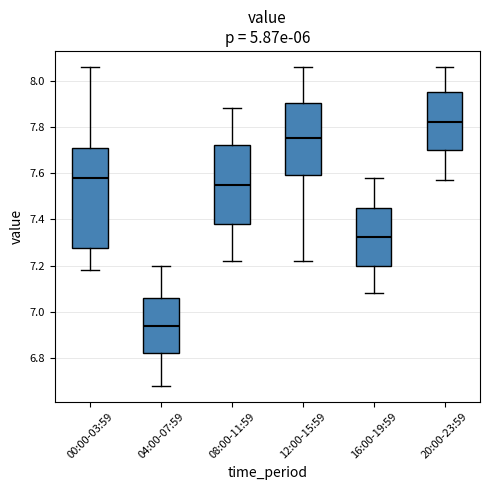

Reading left to right, transcribe this box plot: for each box, give where its median line is, the range the box spans, and where its two whiskers end, as read against the y-axis. The values are not printed on the chart, so give them approximately, as read against the axis.

00:00-03:59: median 7.58, box 7.28 to 7.72, whiskers 7.18 to 8.06
04:00-07:59: median 6.94, box 6.82 to 7.06, whiskers 6.68 to 7.20
08:00-11:59: median 7.56, box 7.38 to 7.72, whiskers 7.22 to 7.88
12:00-15:59: median 7.76, box 7.60 to 7.90, whiskers 7.22 to 8.06
16:00-19:59: median 7.32, box 7.20 to 7.46, whiskers 7.08 to 7.58
20:00-23:59: median 7.82, box 7.70 to 7.96, whiskers 7.58 to 8.06